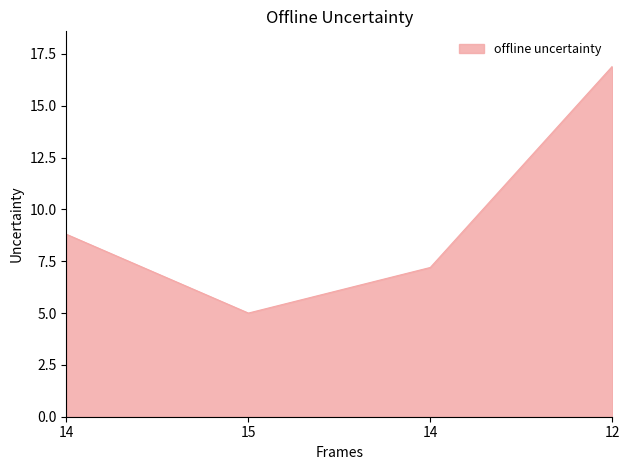

At which category does the data reach its first local valley?

15